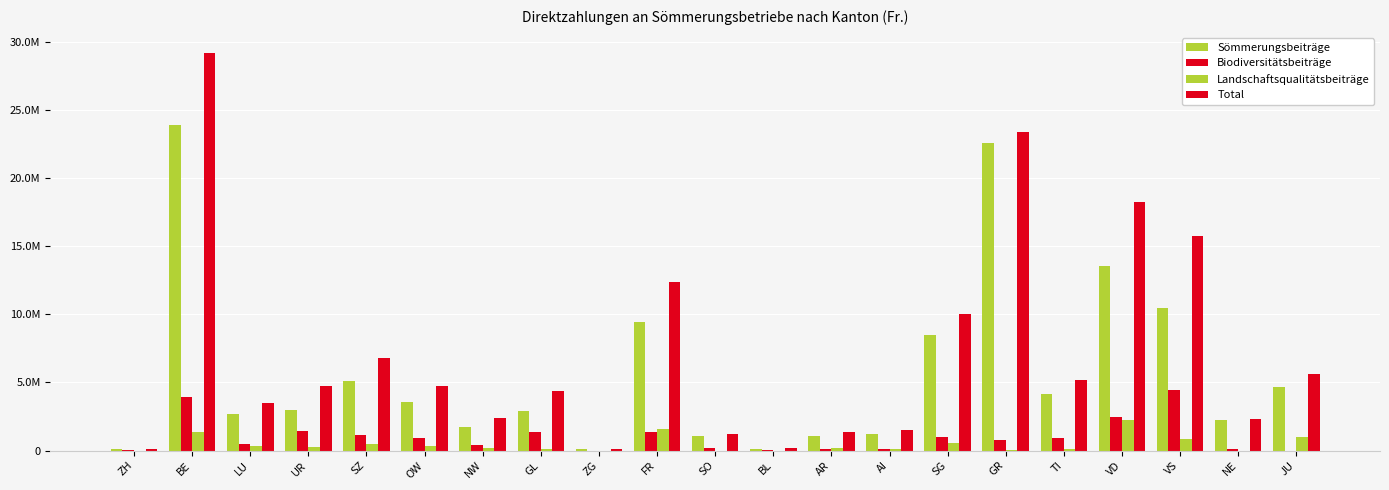

How many bars are there in total?

84